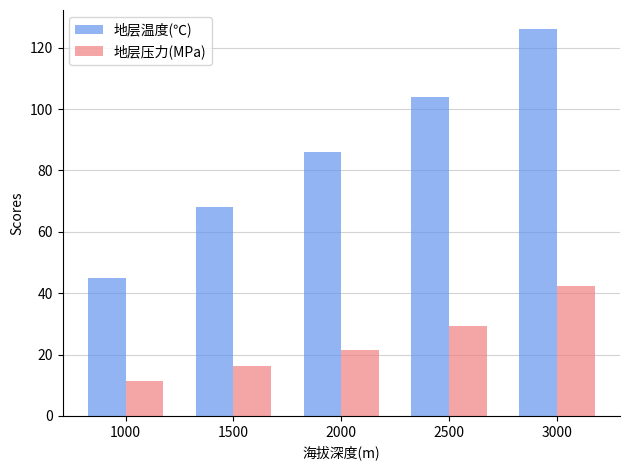

What is the difference between the maximum and minimum values in the 地层压力(MPa) series?

30.9